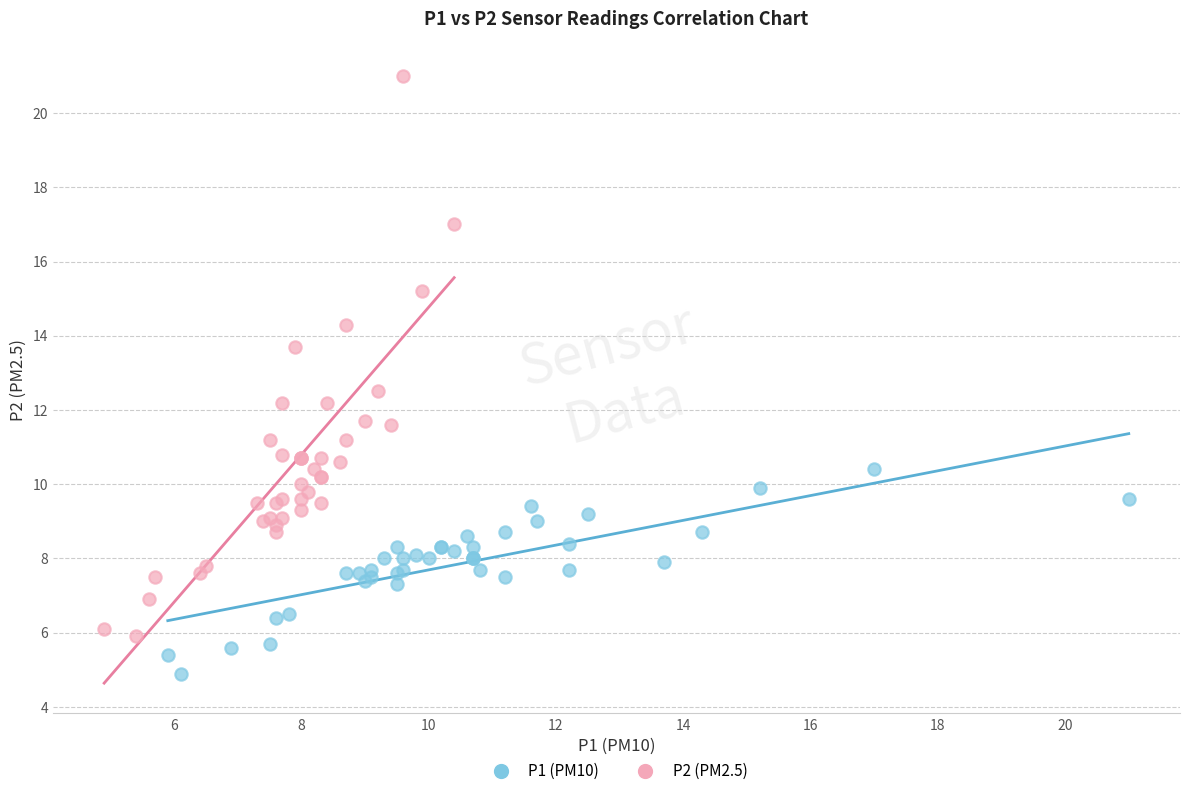

What are all the series names shown in the legend?

P1 (PM10), P2 (PM2.5)